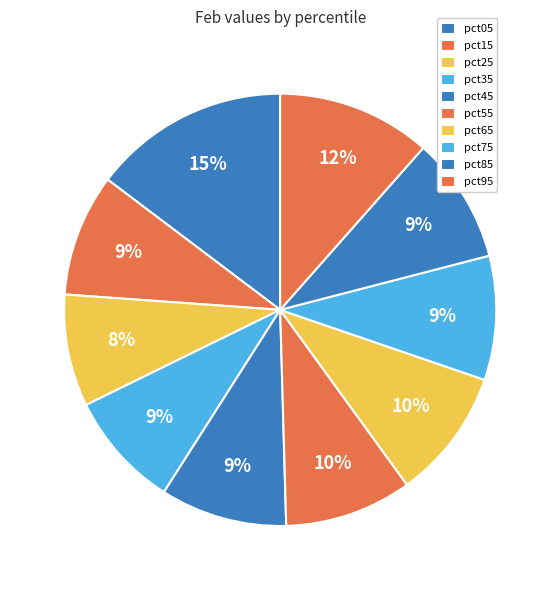

To the nearest percent, what is the average slice percentage?

10%